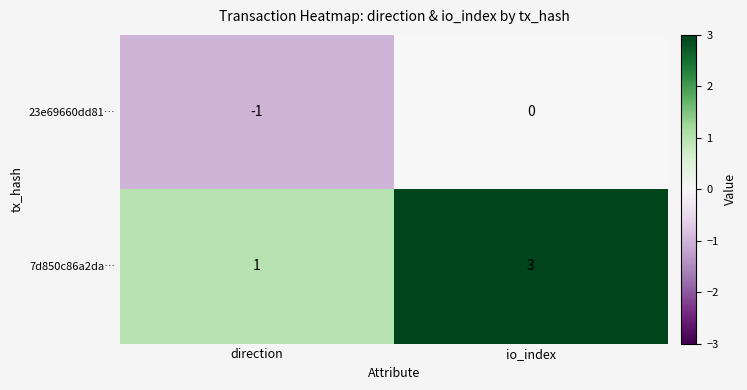

Which series has the largest range (max minus min)?

7d850c86a2da…